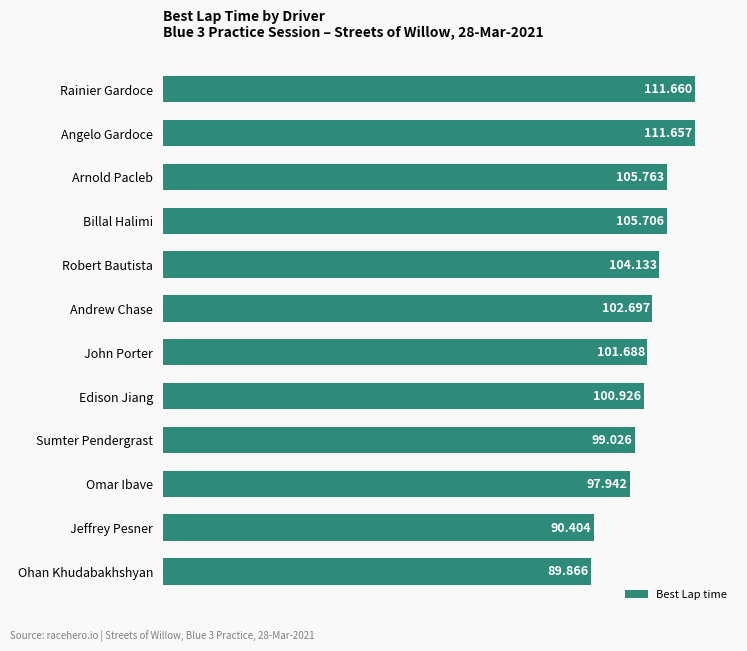

How many data points are less than 102?

6